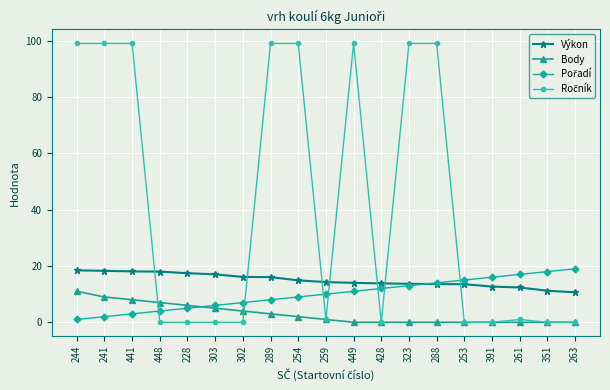

What is the spread (max minus min) of values at 288?

99.0